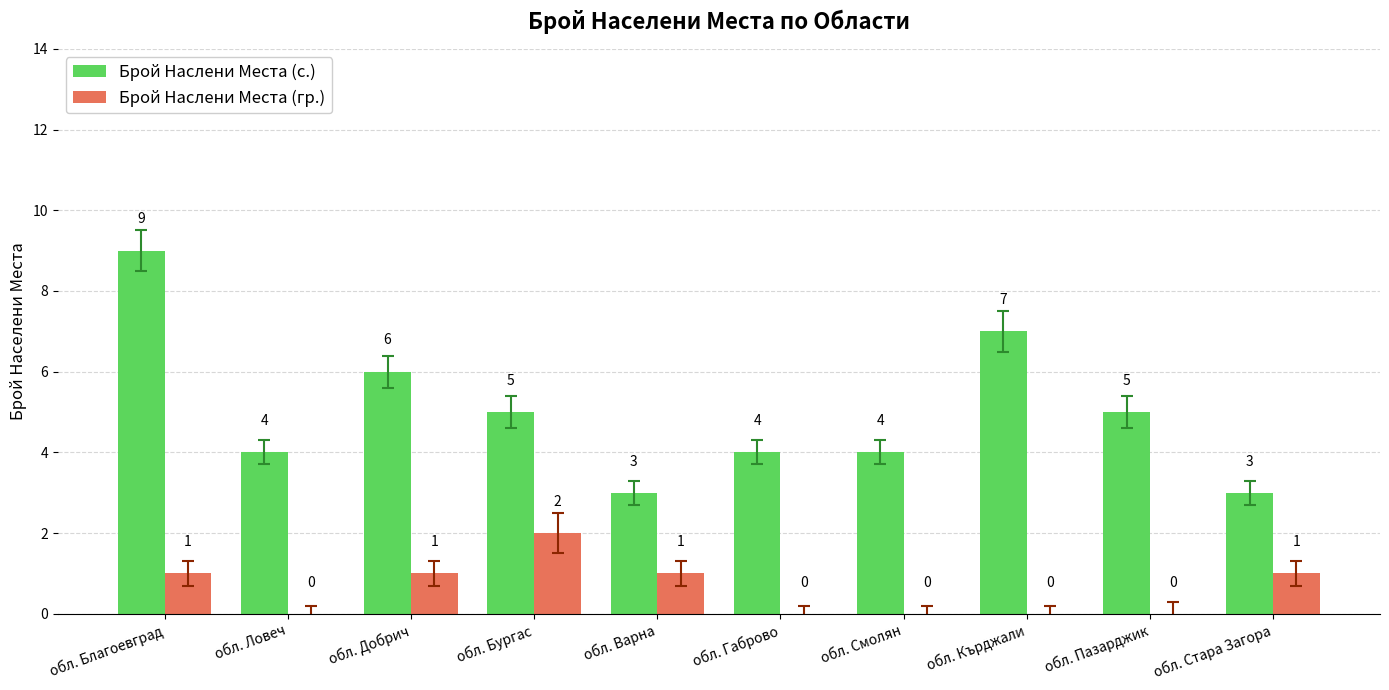

Which series has the widest spread of values?

Брой Наслени Места (с.)